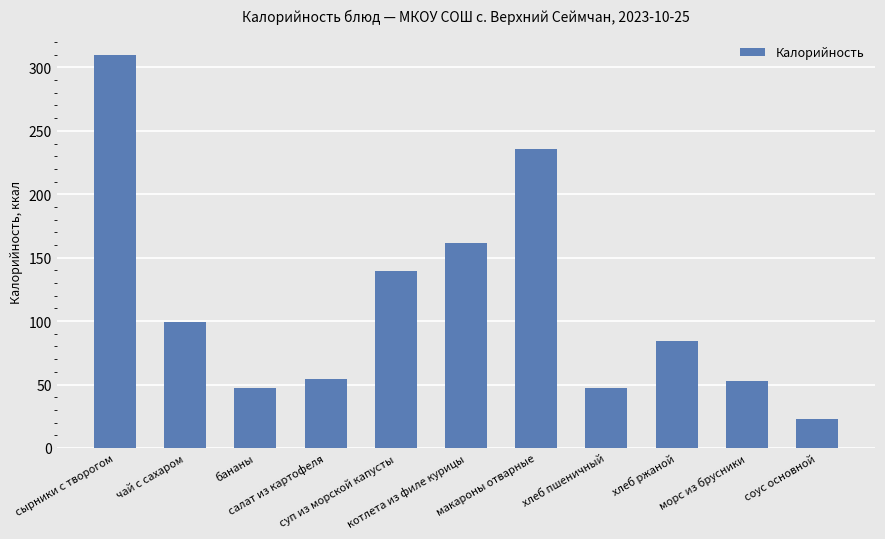

What is the sum of all values?

1254.3